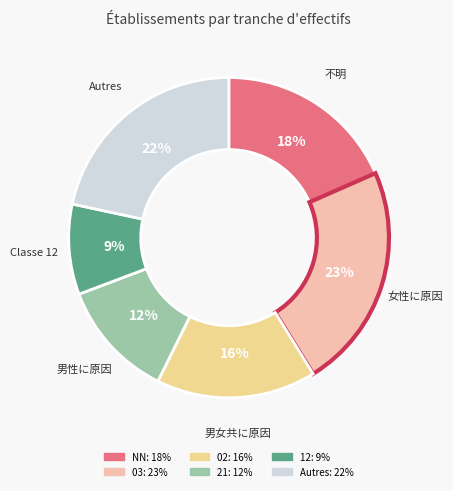

Is there any slice that represents more than half of the pie?

No